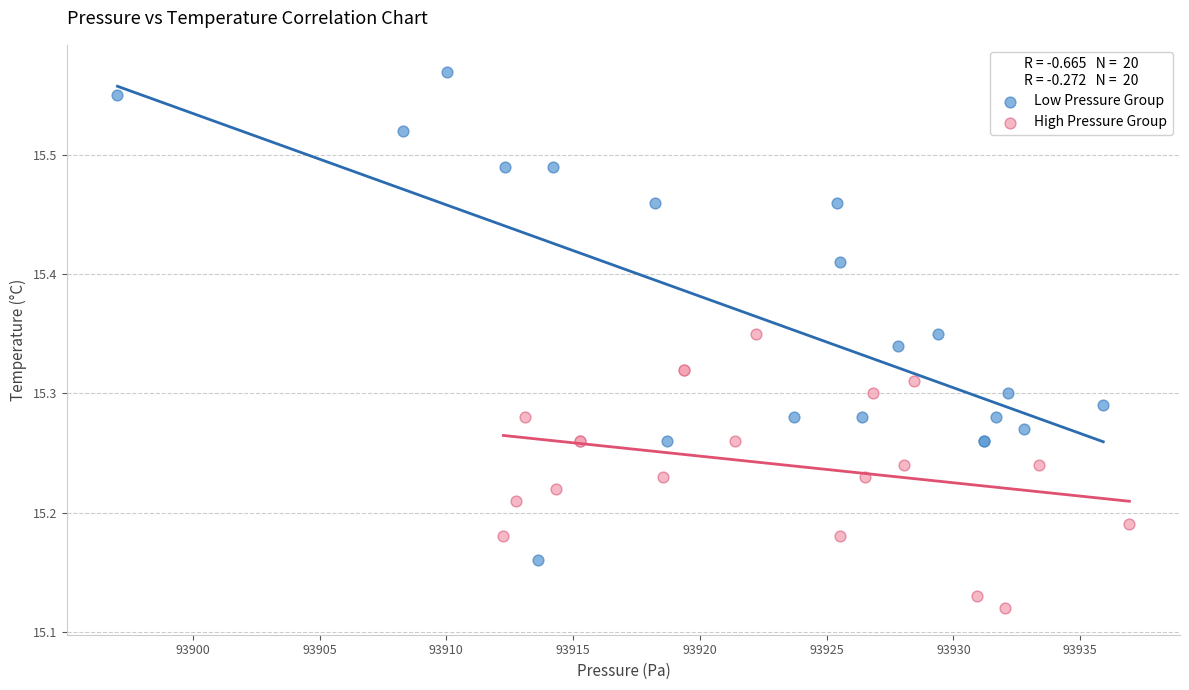

Which series reaches the minimum Y coordinate?

High Pressure Group